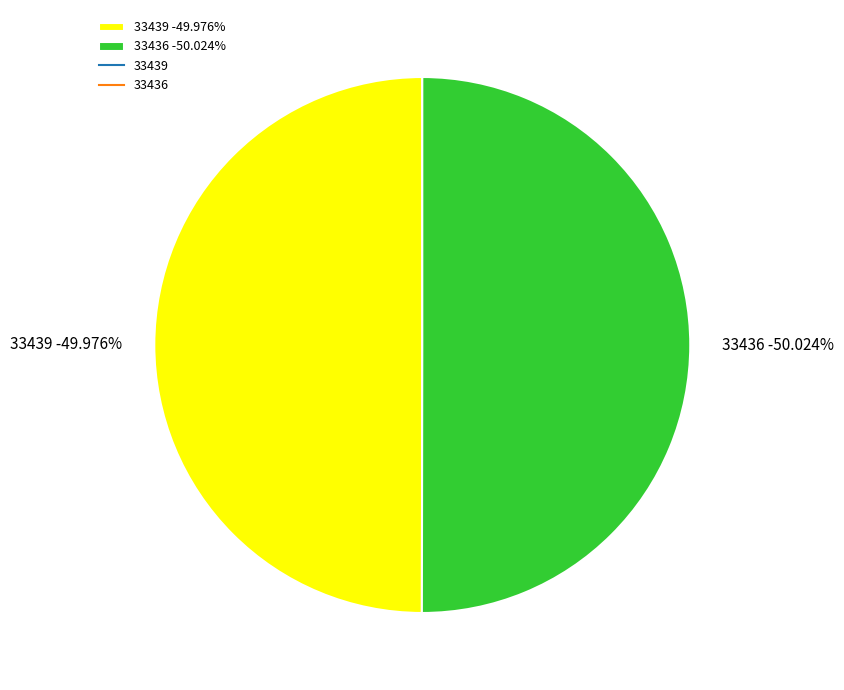

Rank the categories by value from highest to lowest.

33436, 33439